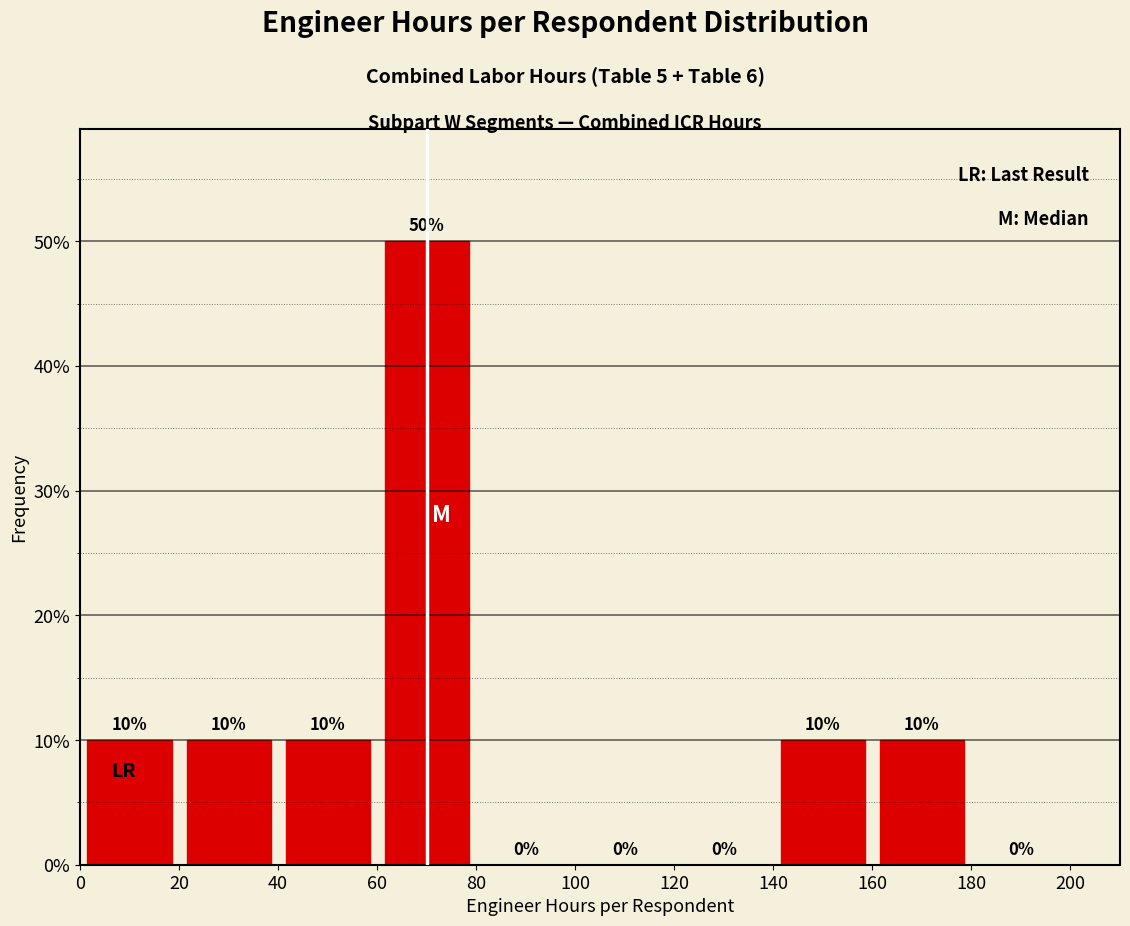

Reading left to right, list every bar in this chart as the range it spans on the x-axis followed by its height.

0 to 20: 10
20 to 40: 10
40 to 60: 10
60 to 80: 50
80 to 100: 0
100 to 120: 0
120 to 140: 0
140 to 160: 10
160 to 180: 10
180 to 200: 0